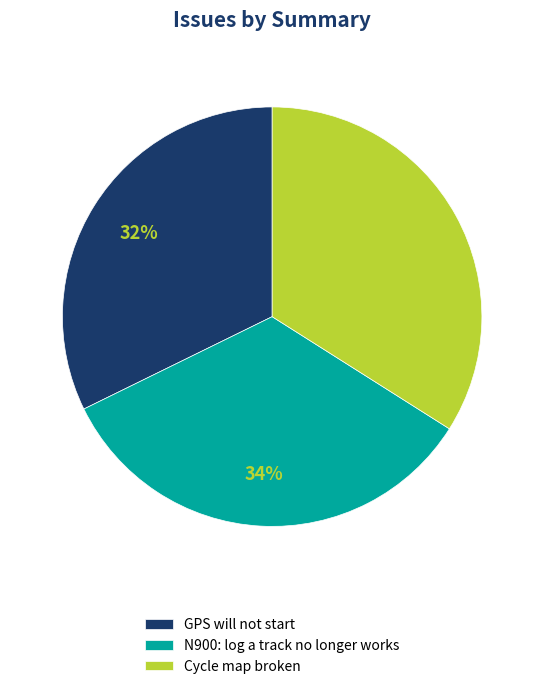

Is the sum of N900: log a track no longer works and Cycle map broken greater than half?

Yes